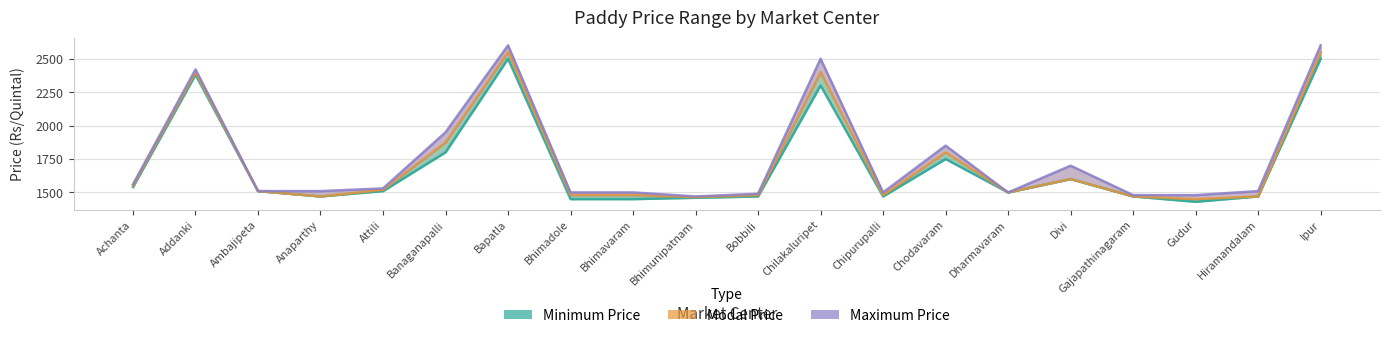

What is the total value across all series at Divi?

4900